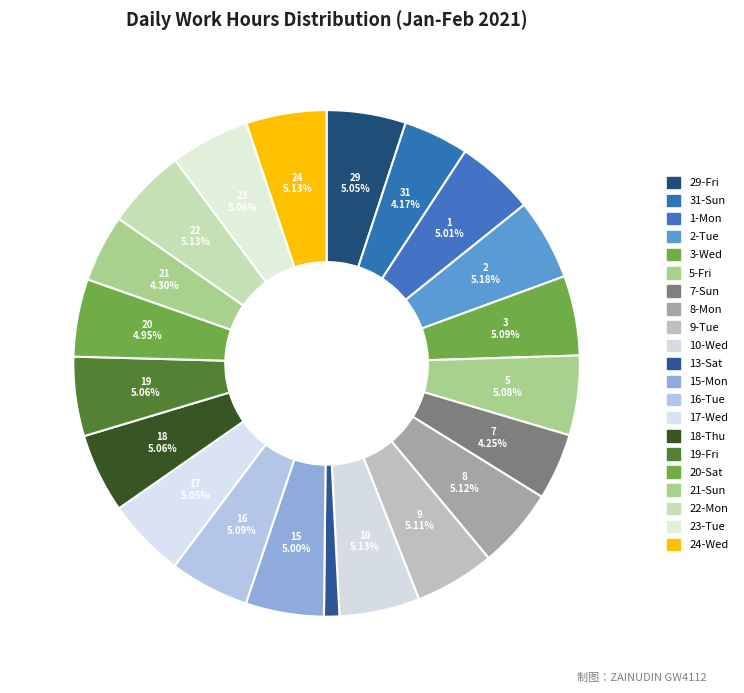

Count the number of slices in the pie.

21